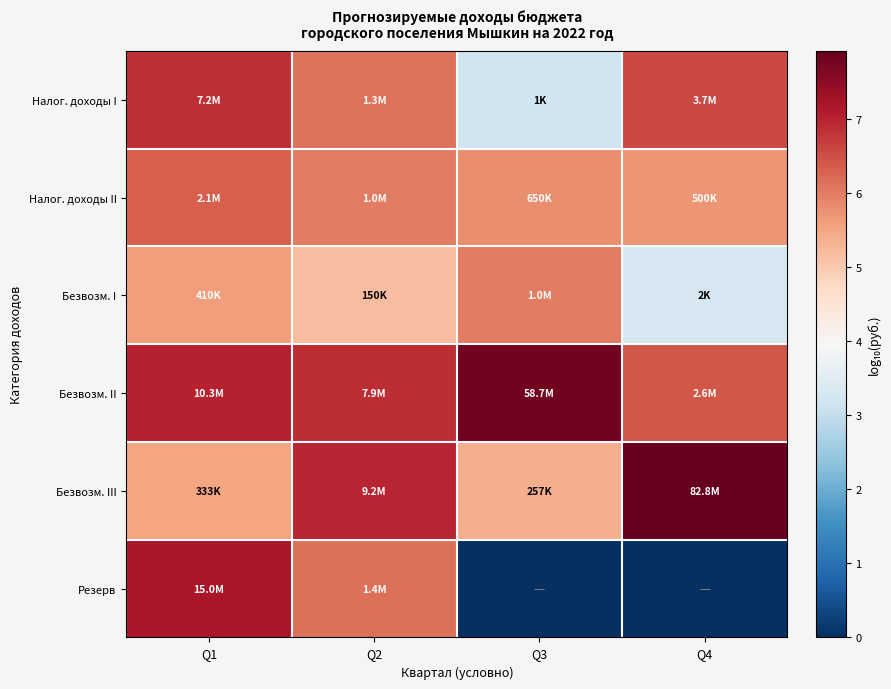

Reading right to left, what are all the values shown in this chart?

Налог. доходы I: Q4=6.6	Q3=3.2	Q2=6.1	Q1=6.9
Налог. доходы II: Q4=5.7	Q3=5.8	Q2=6.0	Q1=6.3
Безвозм. I: Q4=3.3	Q3=6.0	Q2=5.2	Q1=5.6
Безвозм. II: Q4=6.4	Q3=7.8	Q2=6.9	Q1=7.0
Безвозм. III: Q4=7.9	Q3=5.4	Q2=7.0	Q1=5.5
Резерв: Q4=0.0	Q3=0.0	Q2=6.1	Q1=7.2